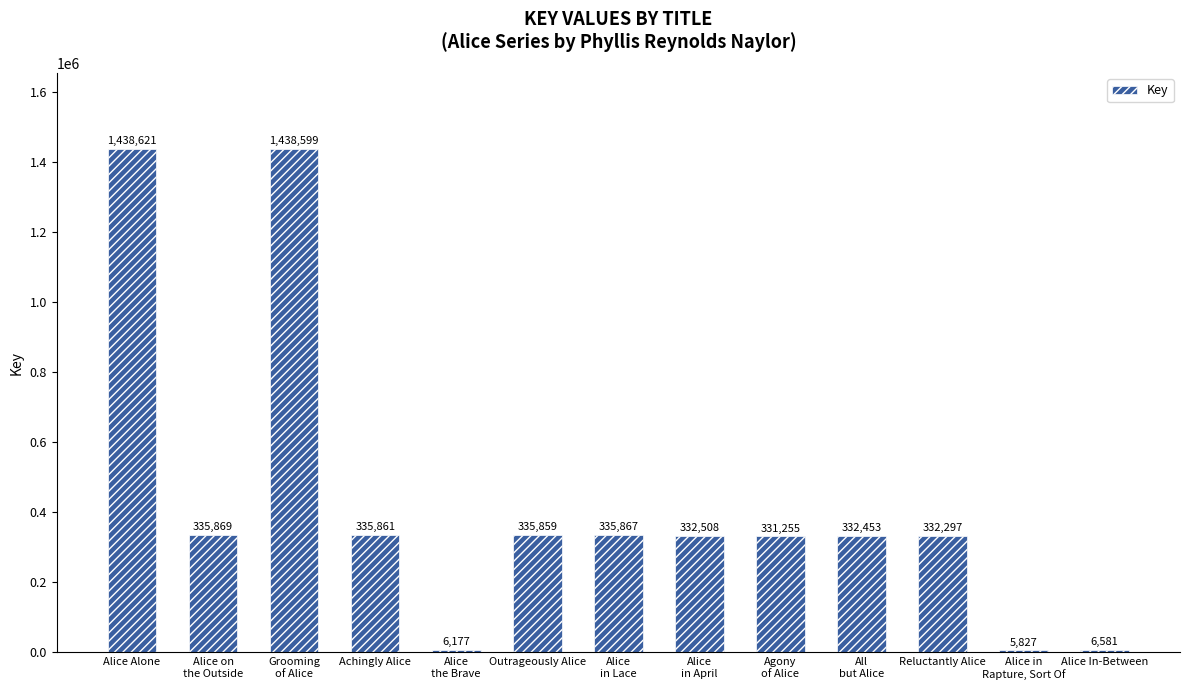

What is the value of the 5th bar from the left?

6177